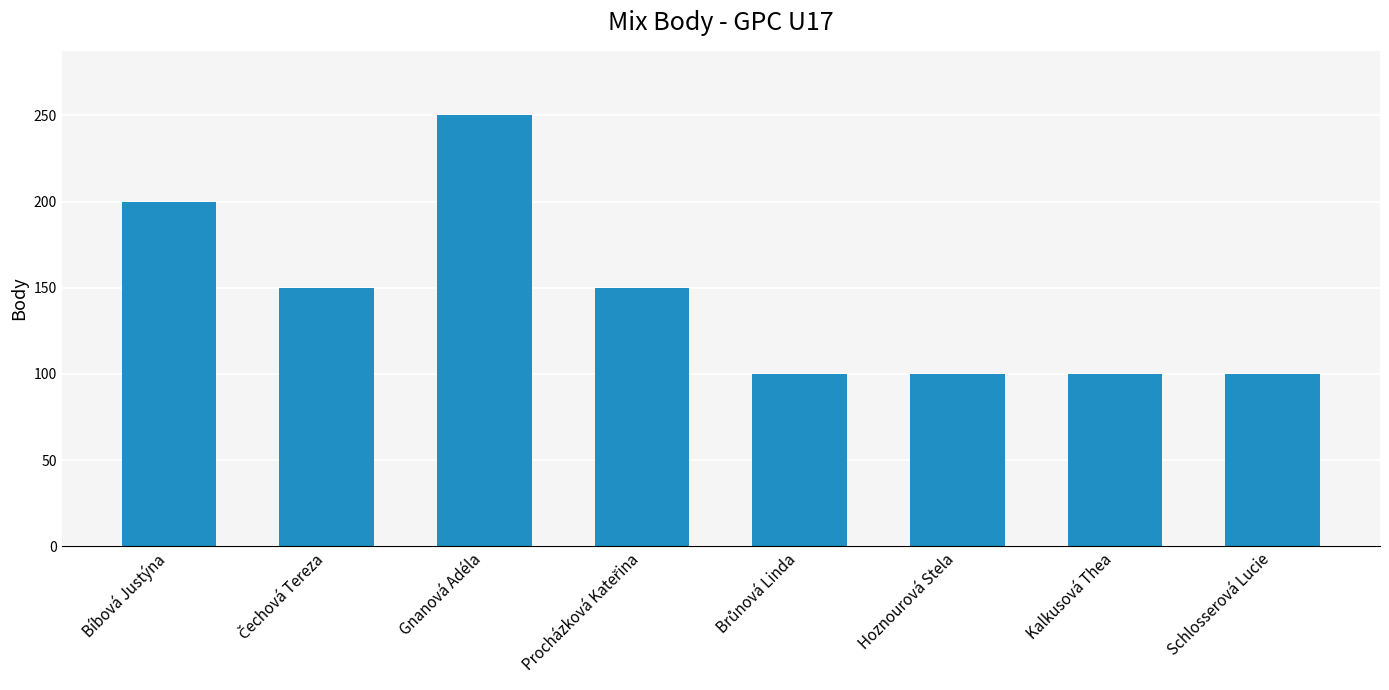

What is the change in value from Bíbová Justýna to Hoznourová Stela?

-100